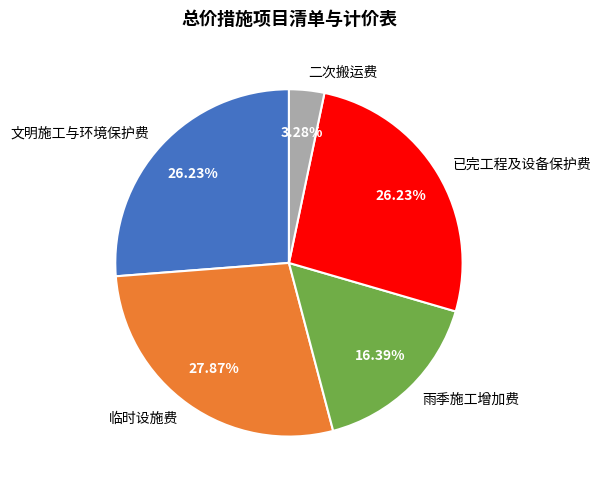

What percentage is the 临时设施费 slice, to the nearest percent?

28%